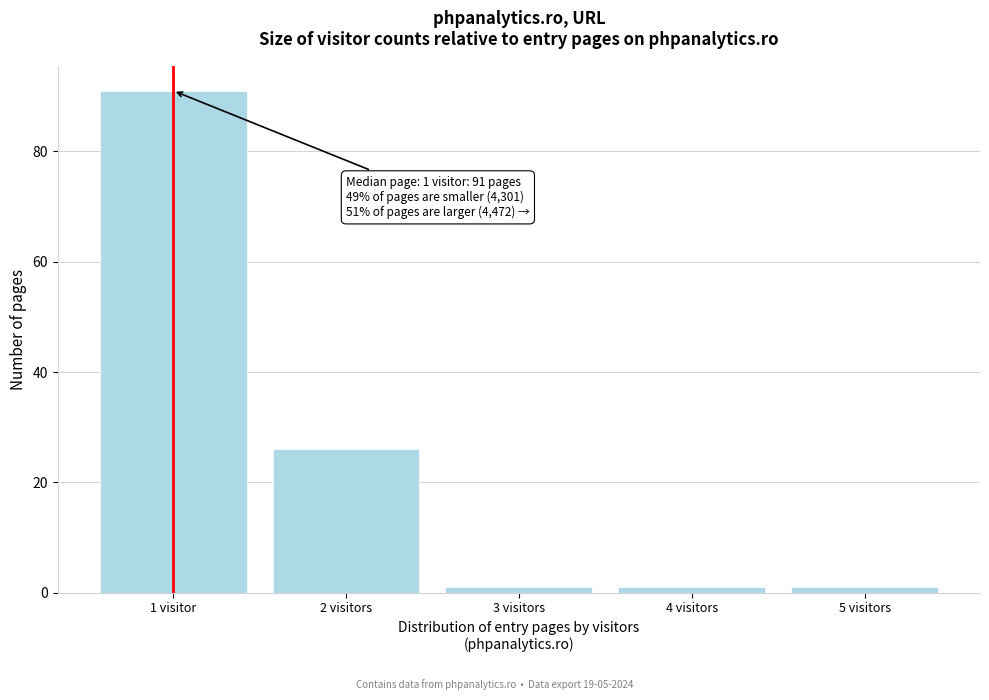

Reading left to right, what are all the values shown in this chart?

91	26	1	1	1